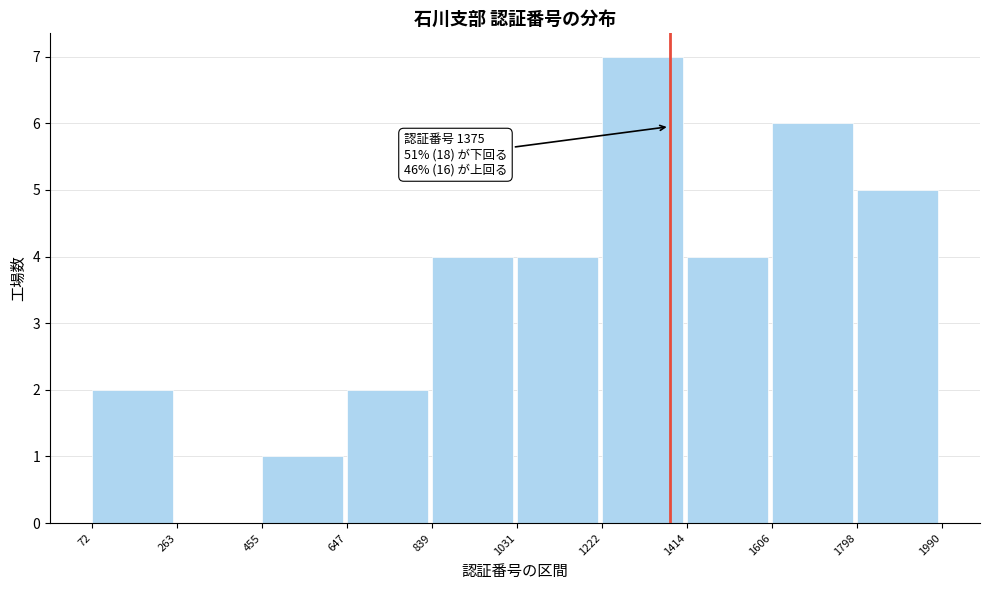

Over which range of the x-axis is the bar tallest?

1222 to 1414